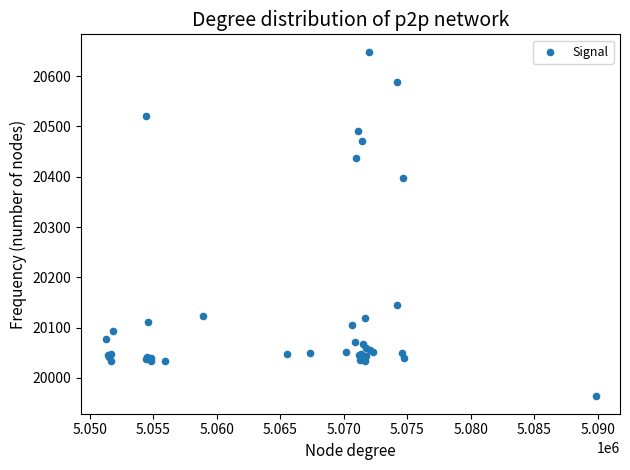

What Y value in the scatter plot is closest to 20306?

20397